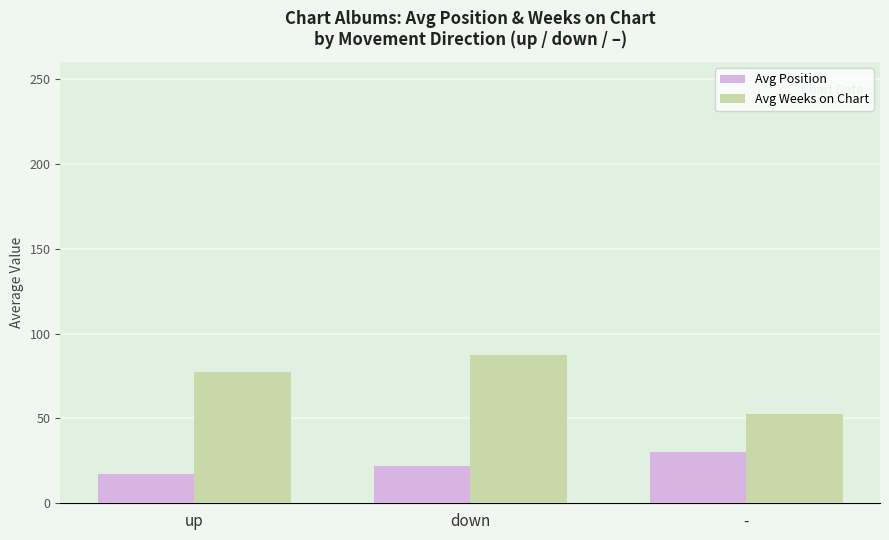

What are all the series names shown in the legend?

Avg Position, Avg Weeks on Chart